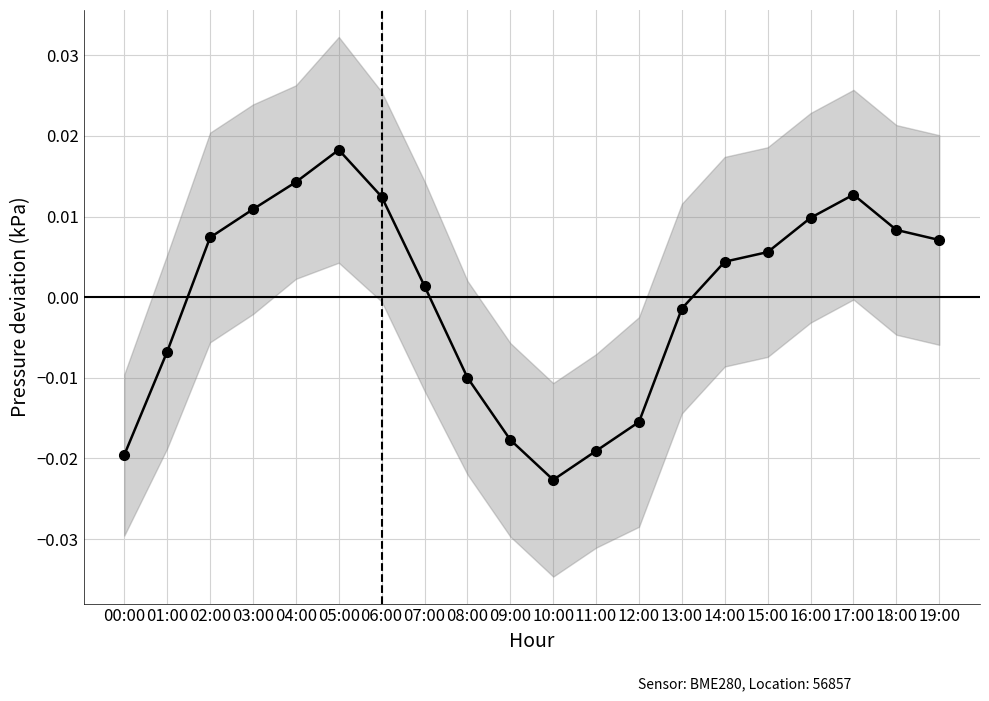

Where is the first local minimum?

10:00